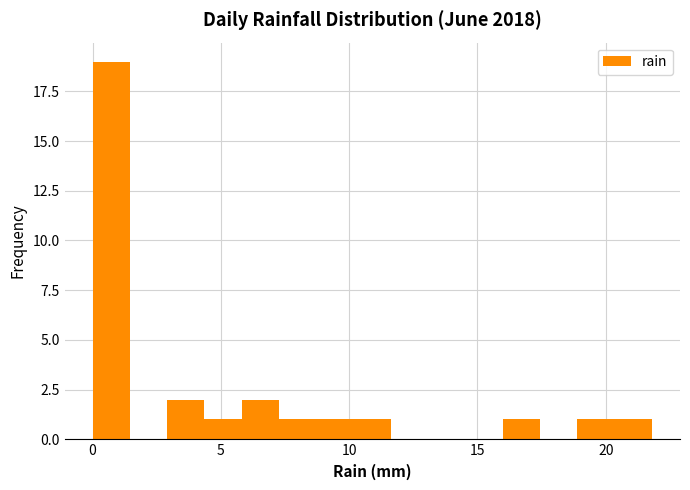

Around what value on the x-axis is the tallest bar? Give the approximate position of its centre, as read against the axis.

0.5